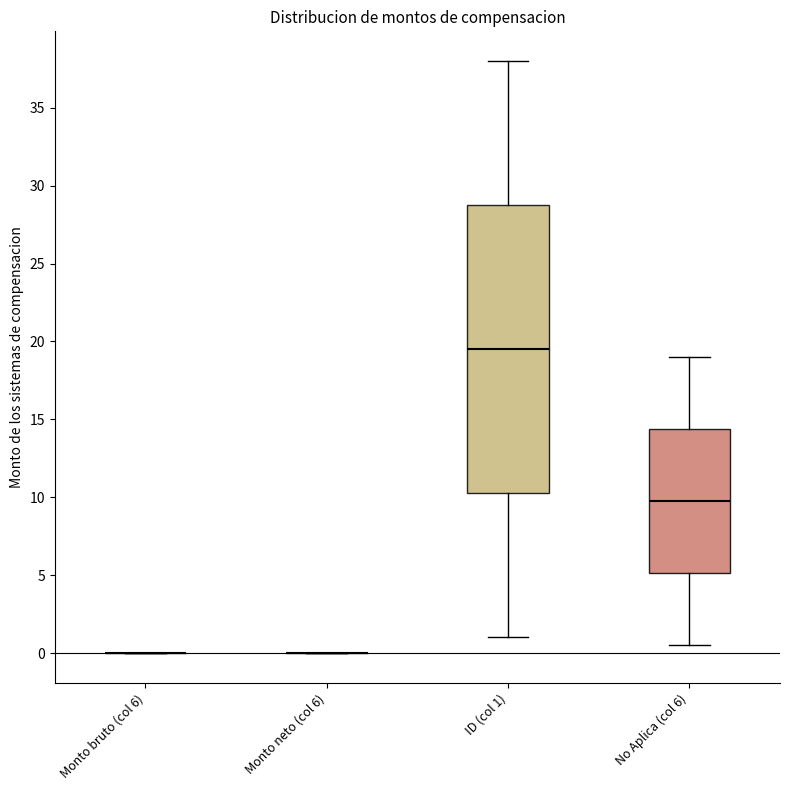

Reading left to right, read every box against the y-axis: the position of its median line, the range the box covers, and the ends of its whiskers. The values are not printed on the chart, so give them approximately, as read against the axis.

Monto bruto (col 6): box collapsed to a line at 0.0, whiskers 0.0 to 0.0
Monto neto (col 6): box collapsed to a line at 0.0, whiskers 0.0 to 0.0
ID (col 1): median 19.5, box 10.5 to 29.0, whiskers 1.0 to 38.0
No Aplica (col 6): median 10.0, box 5.0 to 14.5, whiskers 0.5 to 19.0